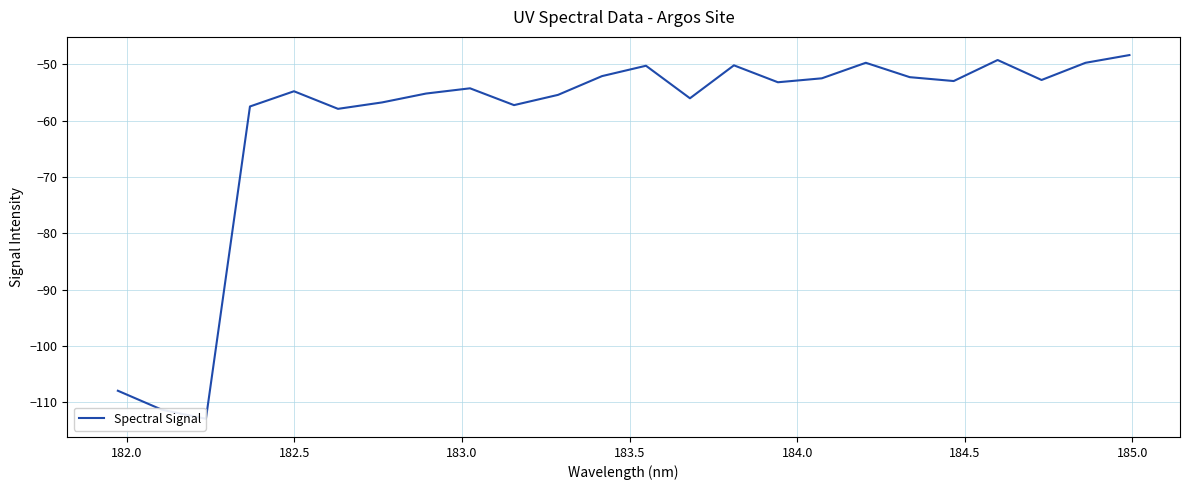

Does the chart display data point markers on the line(s)?

No